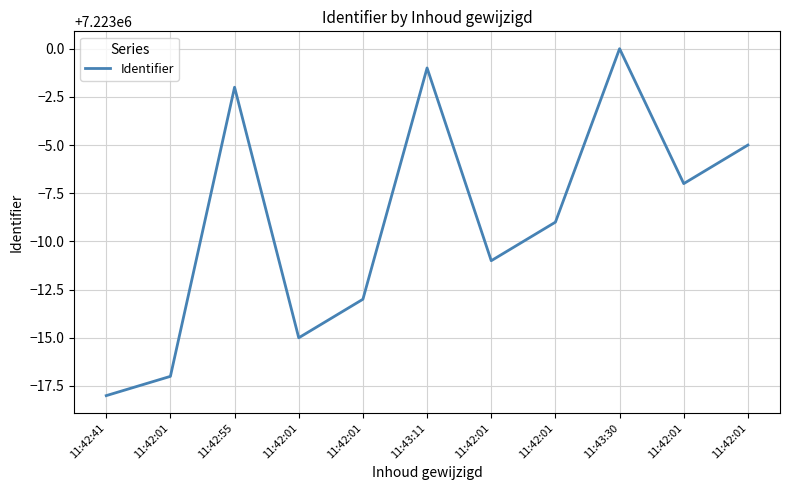

What is the ratio of the value at 11:42:01 to the value at 11:42:55?

1.0